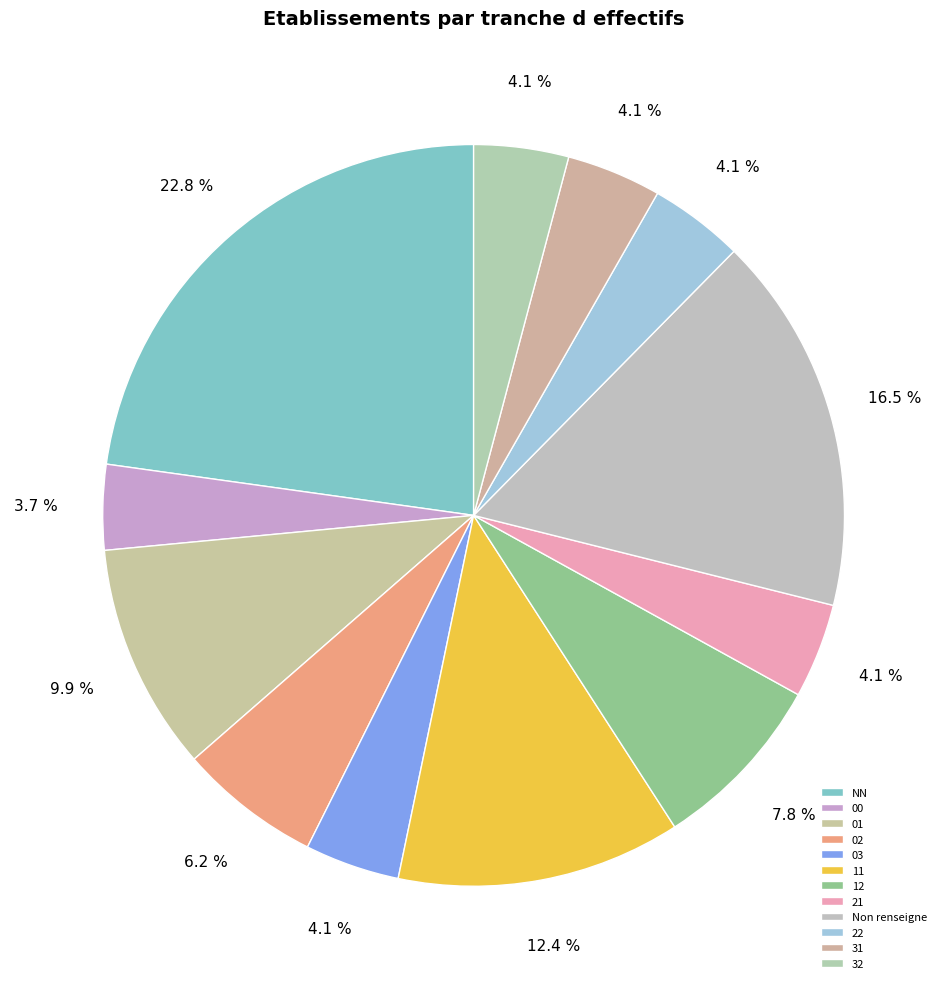

What is the ratio of the value at 11 to the value at 03?

3.0